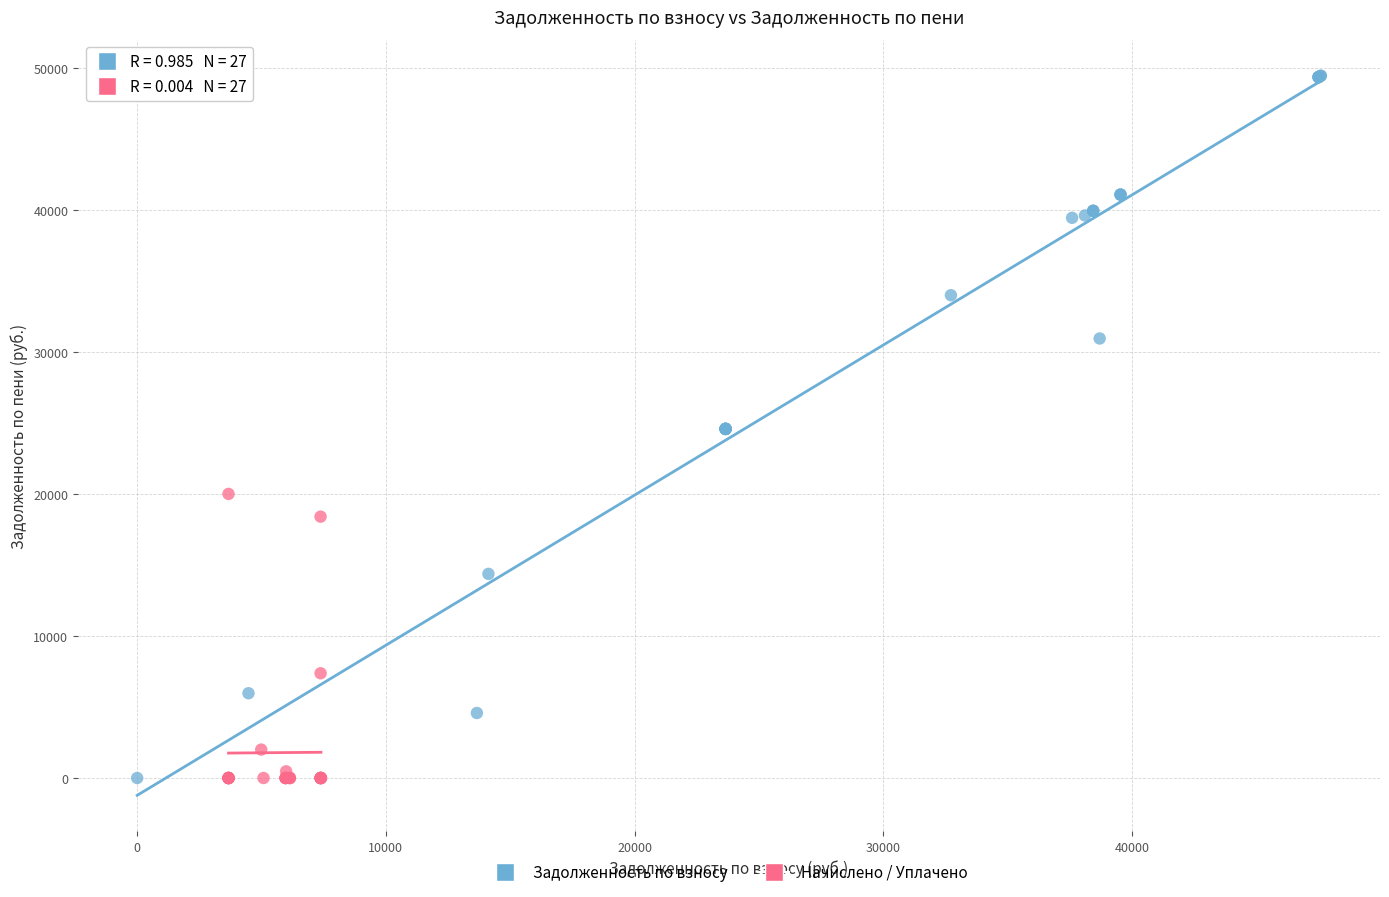

Which series has the widest spread of Y values?

Задолженность по взносу